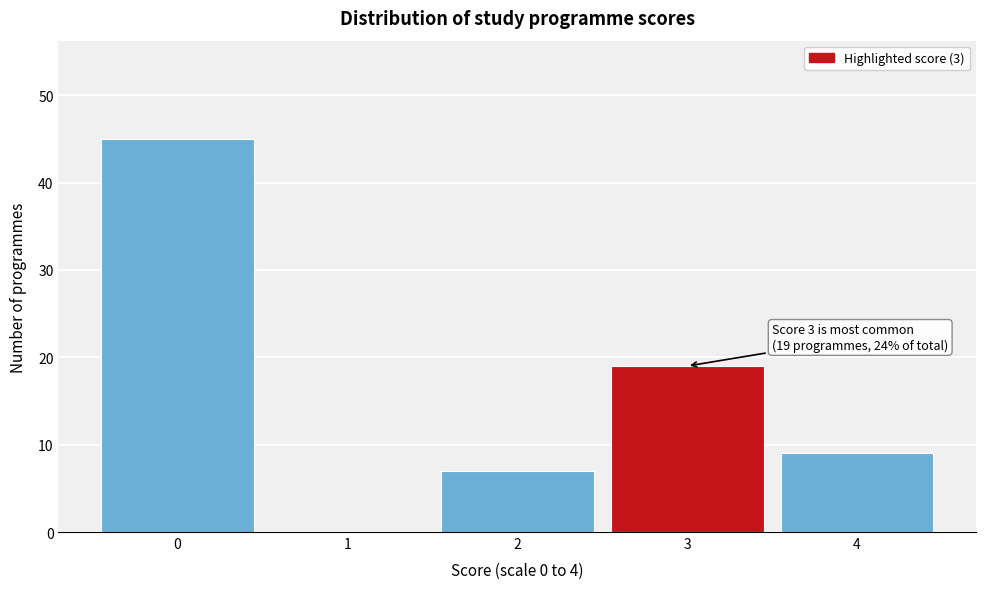

Over which range of the x-axis is the bar tallest?

-0.5 to 0.5